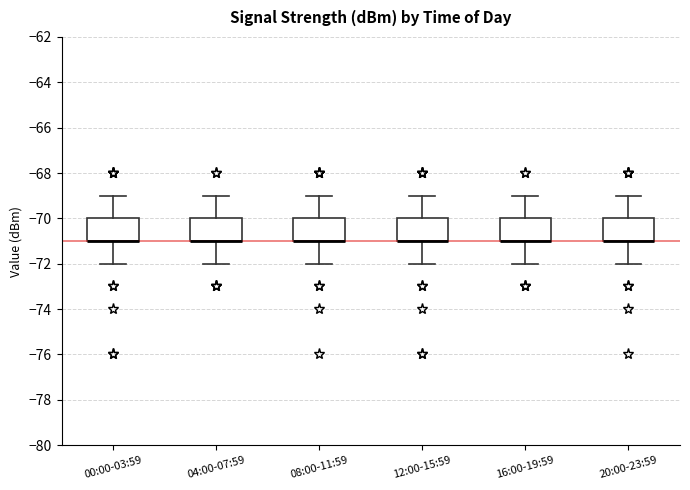

Where is the upper edge of the box for 20:00-23:59 on the y-axis? The values are not printed on the chart, so give them approximately, as read against the axis.

-70